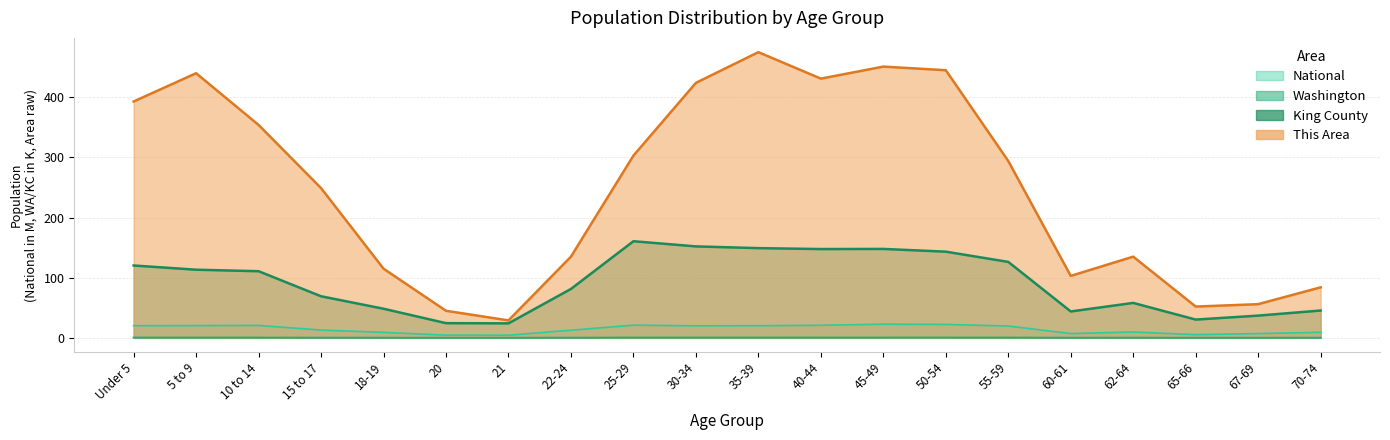

Reading left to right, list all the values displayed in this chart.

This Area: 393.0	440.0	354.0	249.0	115.0	45.0	29.0	135.0	303.0	424.0	475.0	431.0	451.0	445.0	294.0	103.0	135.0	52.0	56.0	84.0
King County: 120.3	113.3	110.8	69.1	48.4	24.4	24.1	81.3	160.7	152.1	149.2	147.6	147.8	143.3	126.3	43.9	58.1	30.4	37.0	45.4
Washington: 0.4	0.4	0.4	0.3	0.2	0.1	0.1	0.3	0.5	0.5	0.4	0.5	0.5	0.5	0.5	0.2	0.2	0.1	0.2	0.2
National: 20.2	20.3	20.7	13.0	9.1	4.5	4.4	12.7	21.1	20.0	20.2	20.9	22.7	22.3	19.7	7.1	9.7	5.3	7.1	9.3